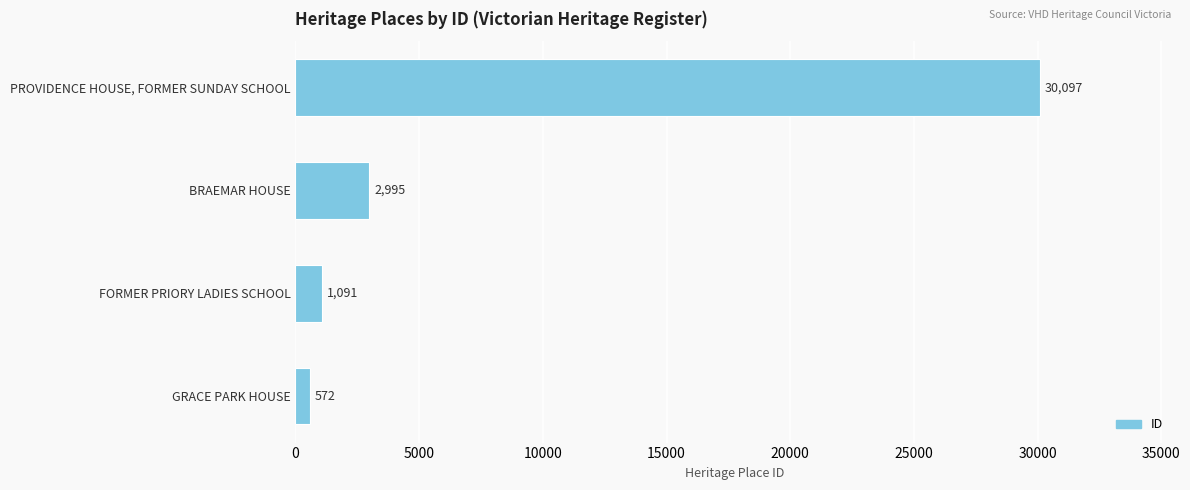

What is the ratio of the value at FORMER PRIORY LADIES SCHOOL to the value at GRACE PARK HOUSE?

1.9